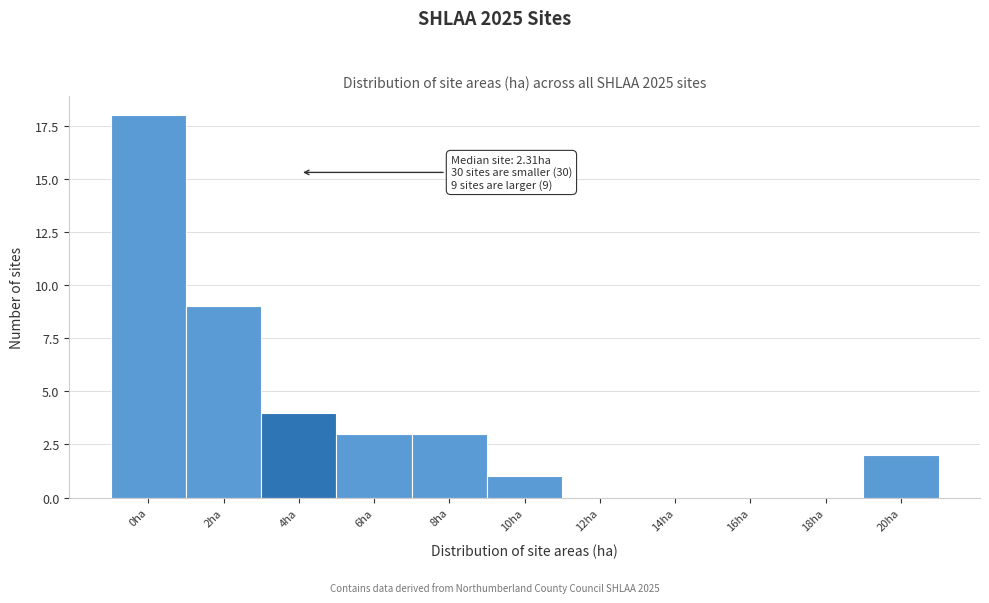

Reading left to right, transcribe all the data shown in this chart.

0ha=18	2ha=9	4ha=4	6ha=3	8ha=3	10ha=1	12ha=0	14ha=0	16ha=0	18ha=0	20ha=2